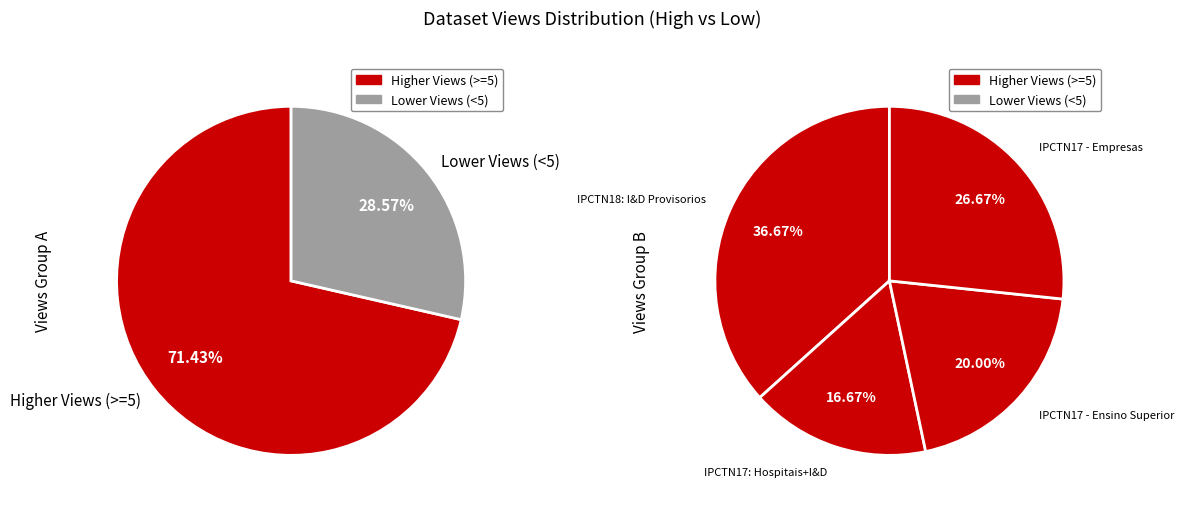

Is it true that IPCTN17 - IPSFL is 3% of the pie?

False